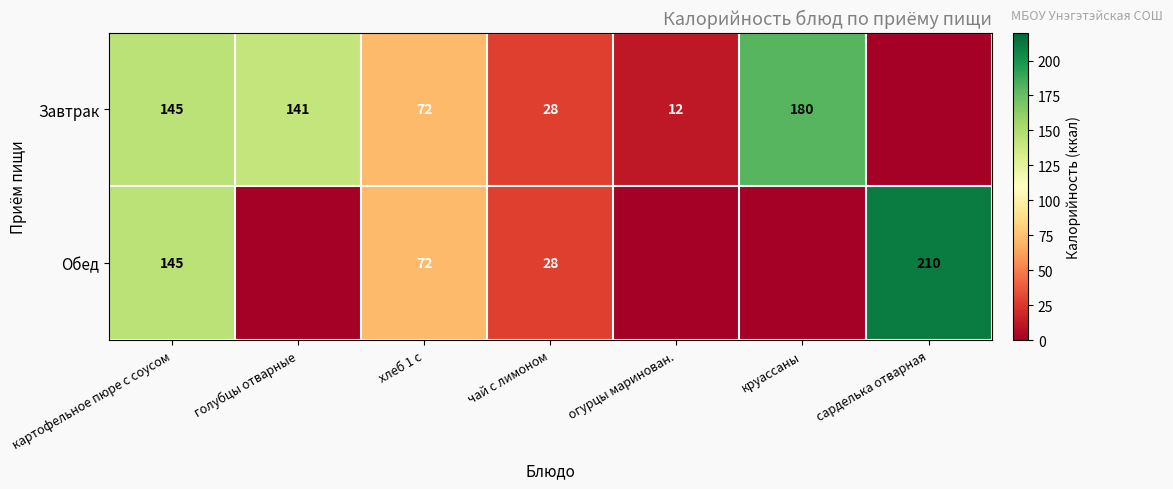

The Завтрак series shows 6 at огурцы маринован.. True or false?

False